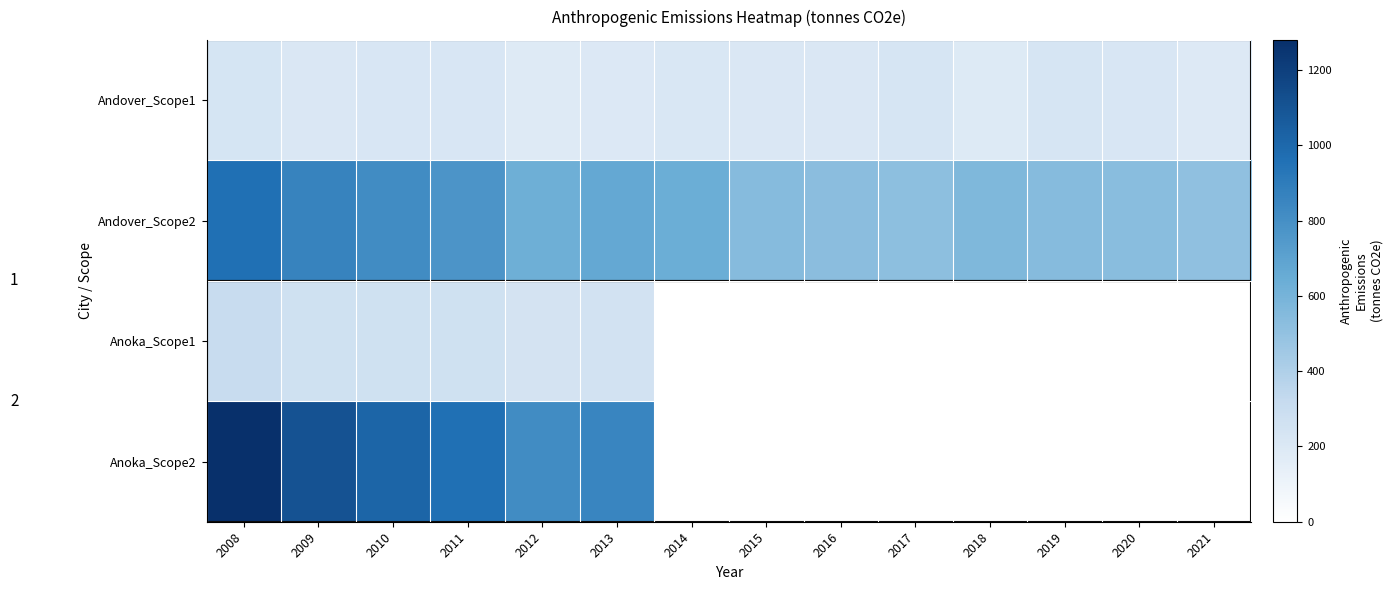

At which category does the chart reach its minimum across all series?

2014